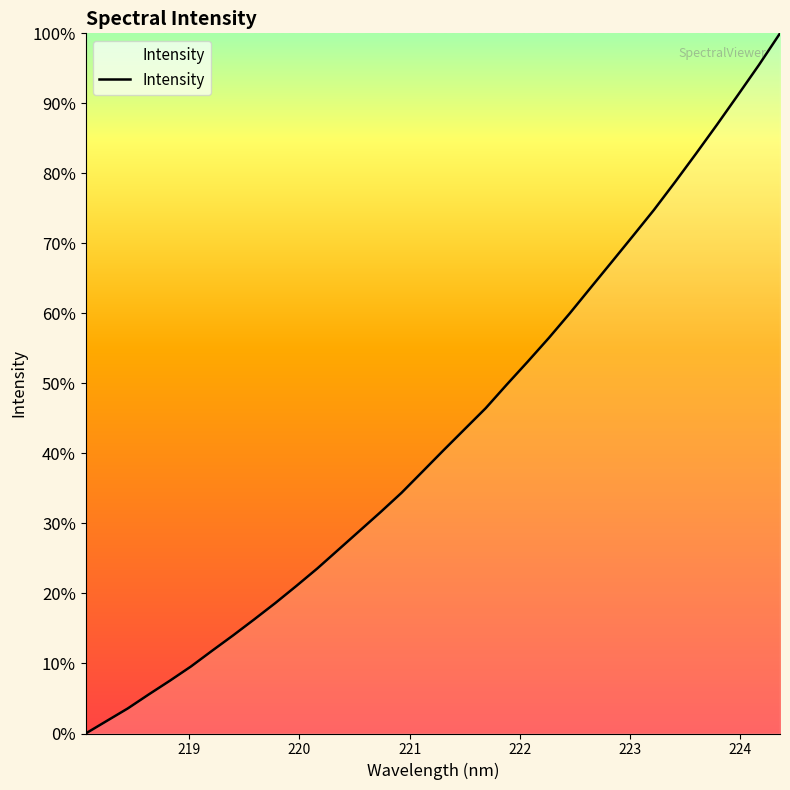

What is the greatest value displayed?

100.0